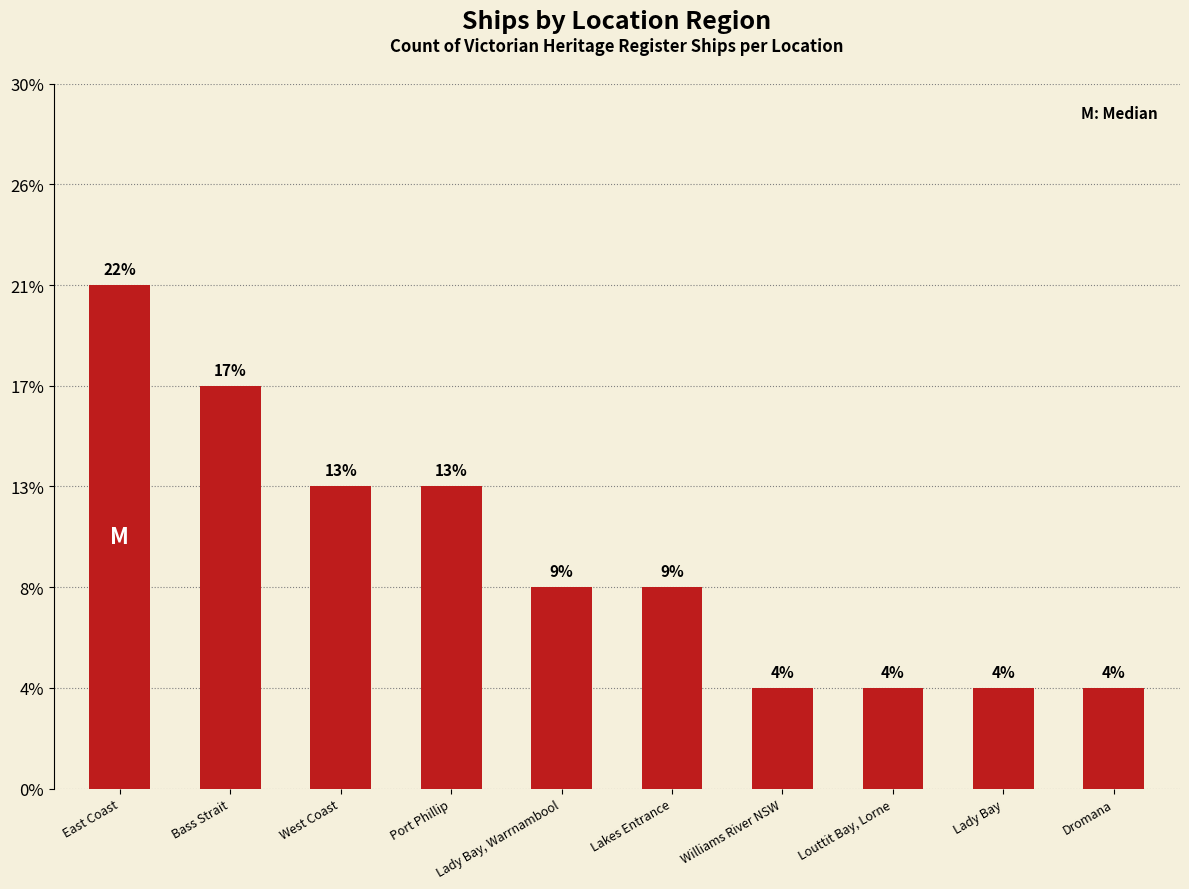

Which has a higher value, East Coast or Bass Strait?

East Coast